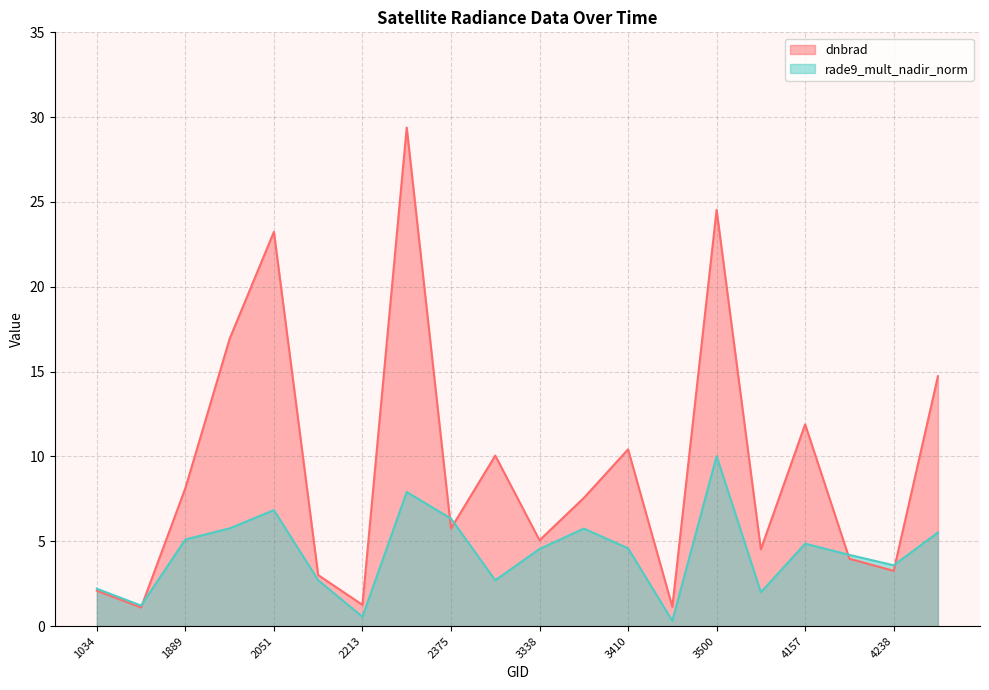

Is the value of rade9_mult_nadir_norm at 3410 greater than the value of dnbrad at 2375?

No